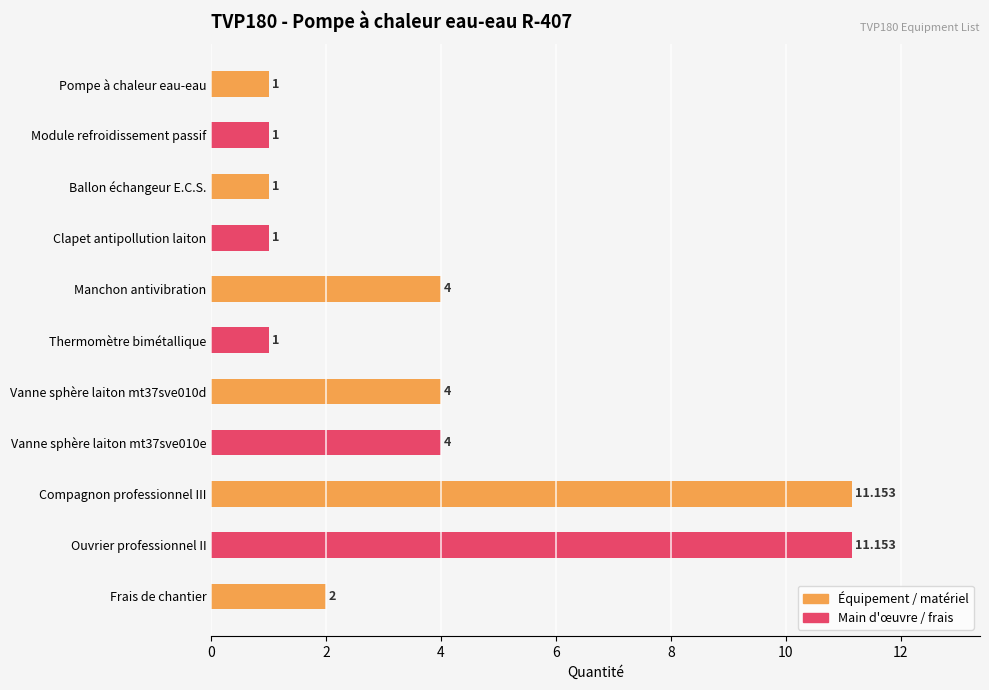

At which category does the chart reach its peak across all series?

Compagnon professionnel III